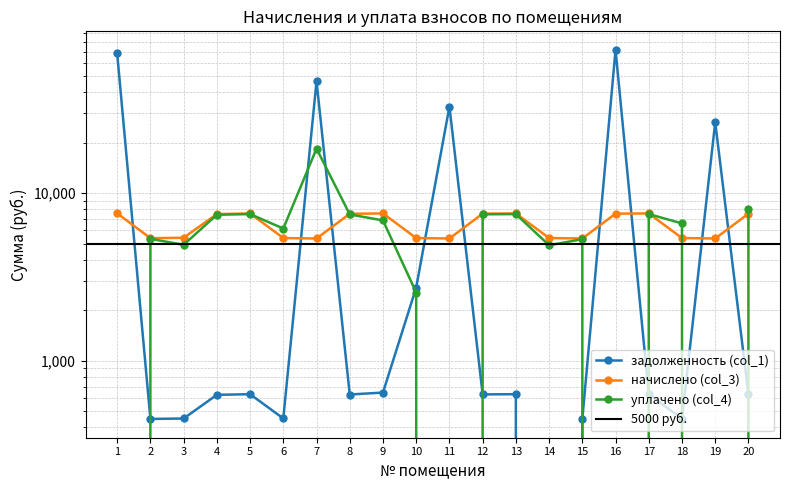

Where is уплачено (col_4) nearest to the value 9237?

20